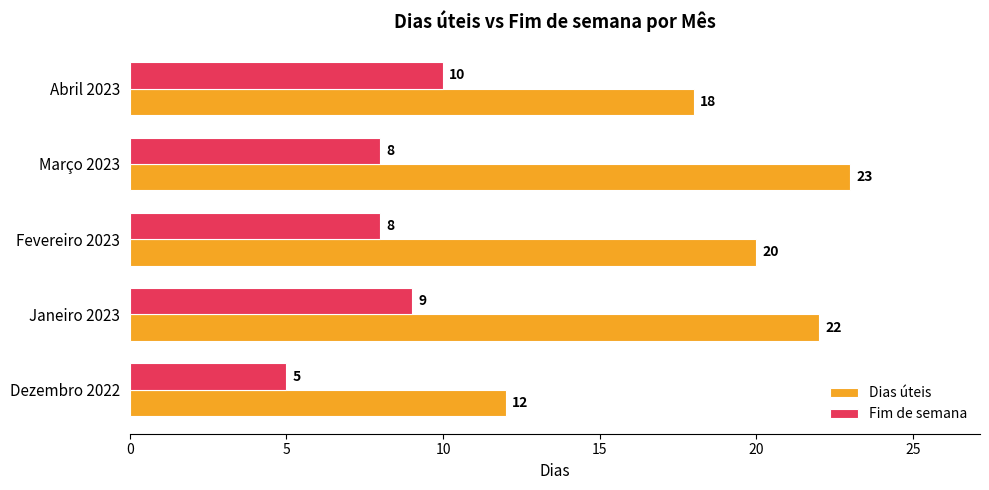

What is the average value of the Dias úteis series?

19